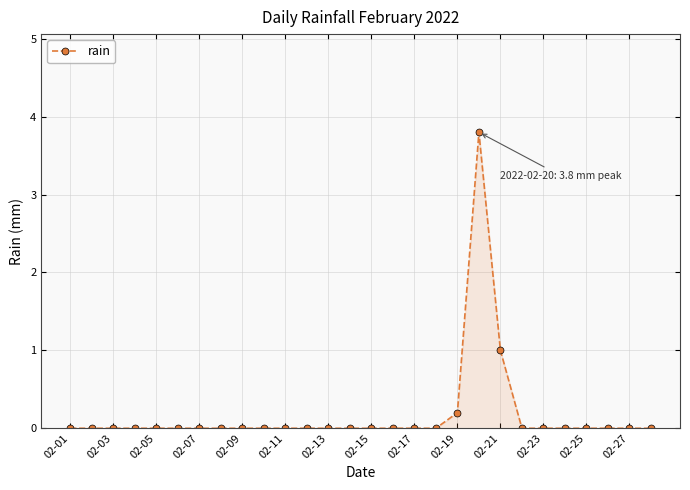

Count the number of data series in this chart.

1